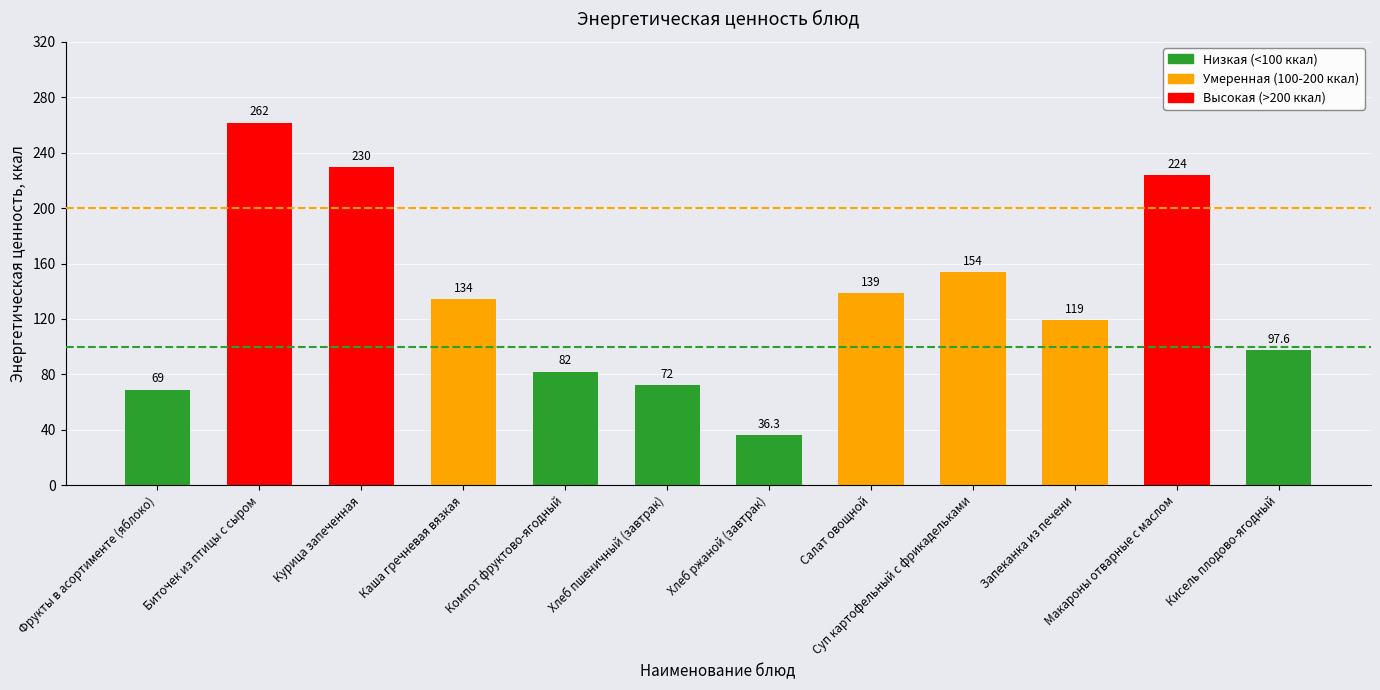

How many data points does each series have?

12